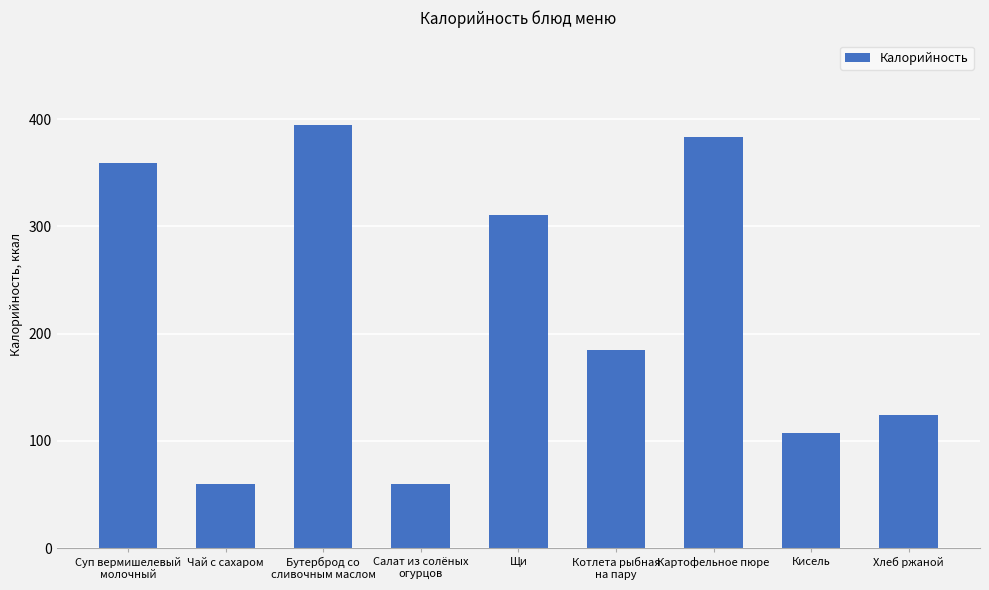

Between Котлета рыбная
на пару and Бутерброд со
сливочным маслом, which is larger?

Бутерброд со
сливочным маслом